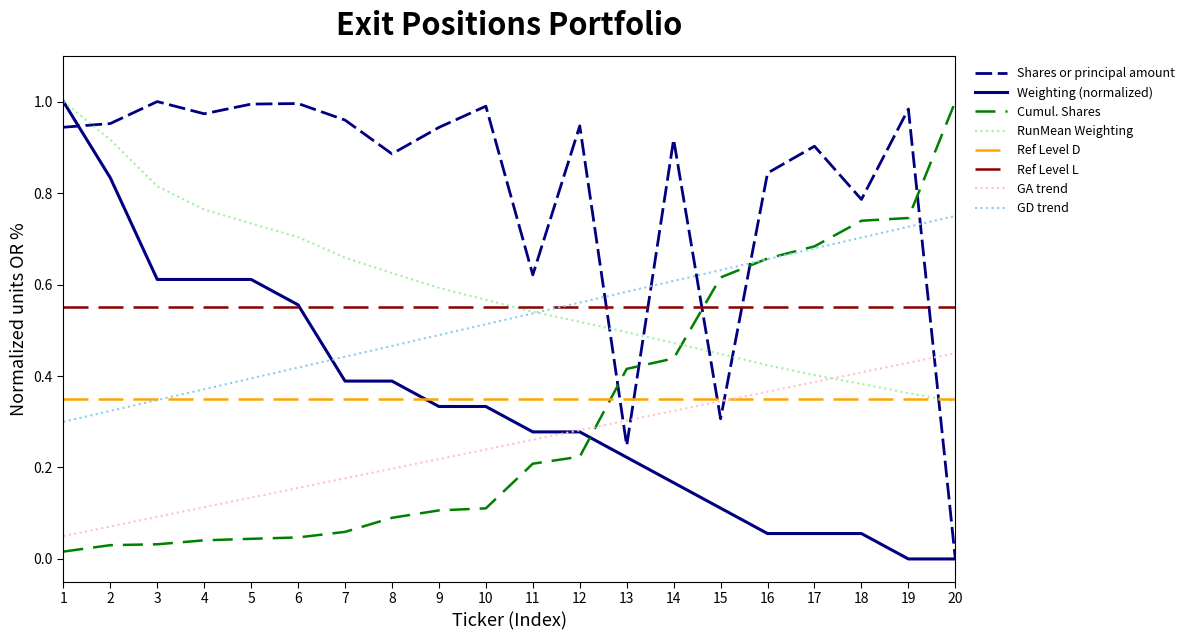

How many lines are shown in the chart?

8